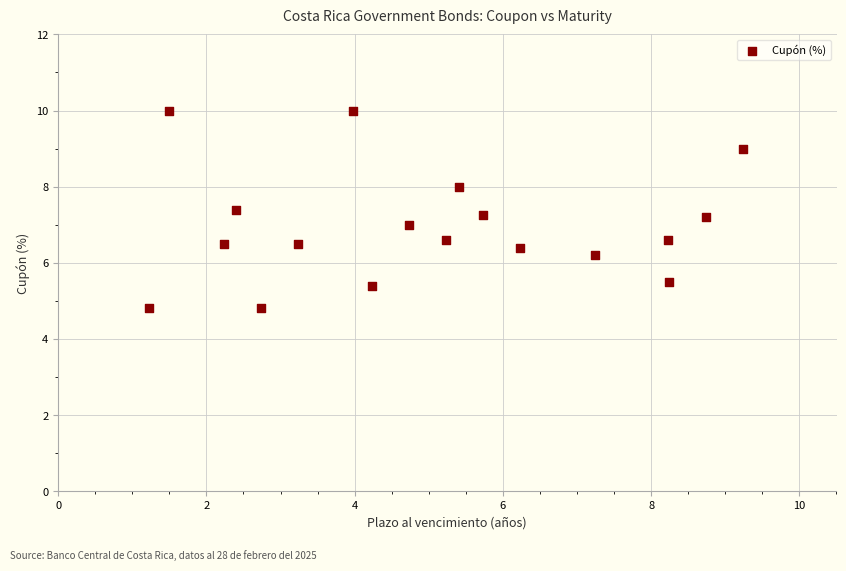

What is the range of Y values (max minus min)?

5.2